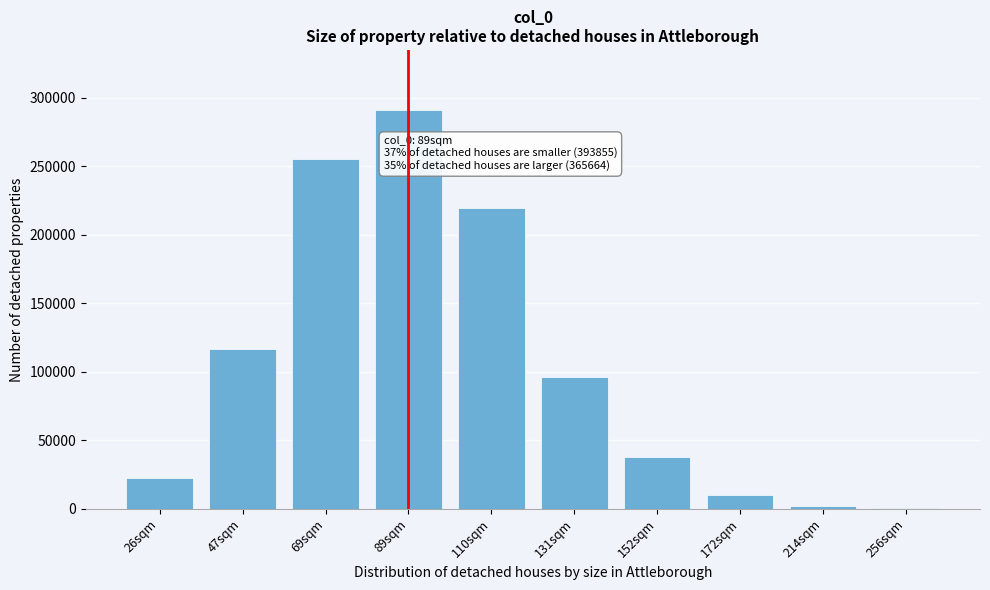

Reading left to right, what are all the values shown in this chart?

26sqm=22671	47sqm=116271	69sqm=254913	89sqm=291071	110sqm=219162	131sqm=96228	152sqm=37820	172sqm=10059	214sqm=2064	256sqm=331